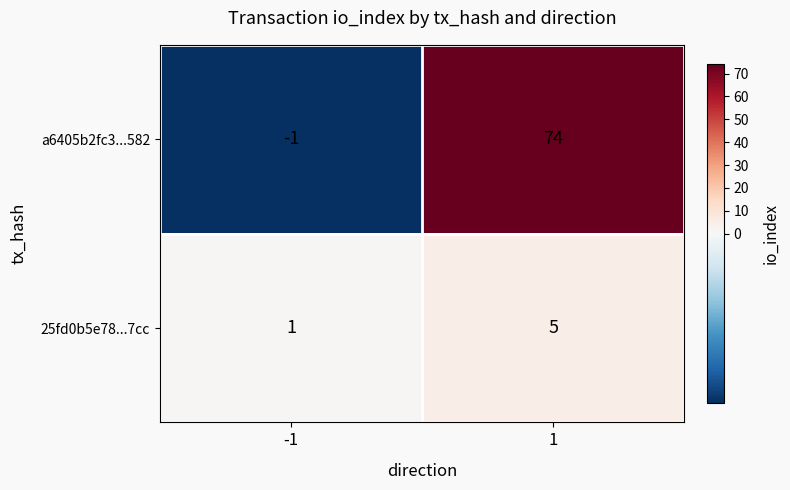

Which series has the widest spread of values?

a6405b2fc3...582